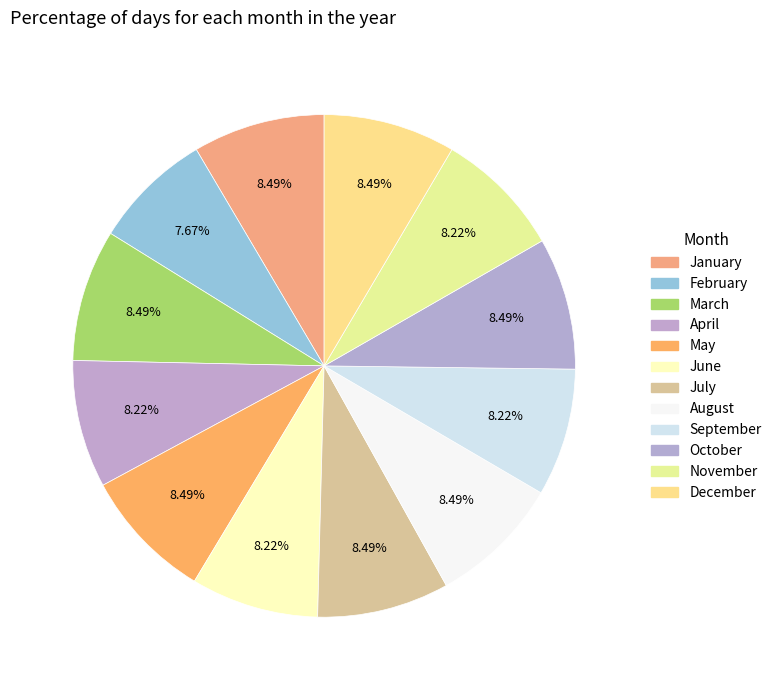

Count the number of slices in the pie.

12